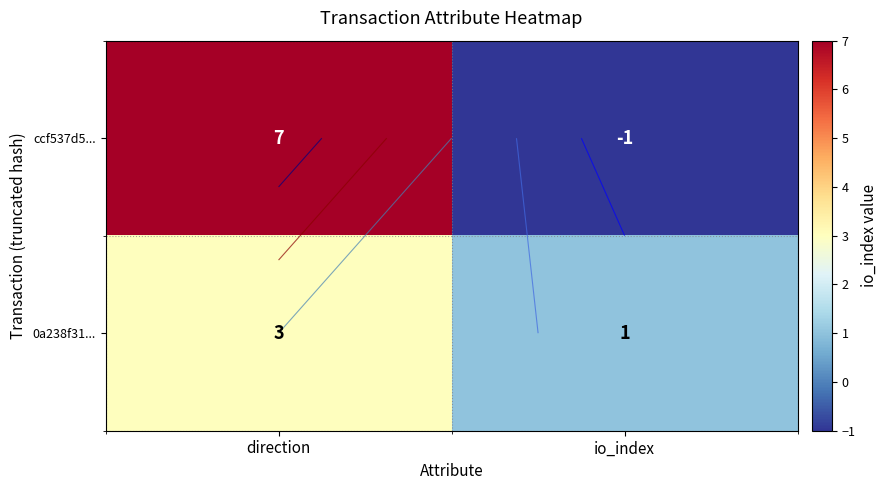

How many distinct data groups are displayed?

2